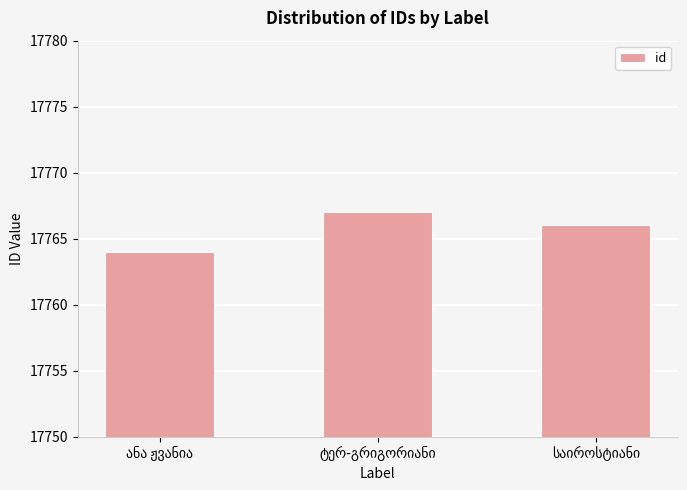

Reading left to right, list all the values displayed in this chart.

17764	17767	17766